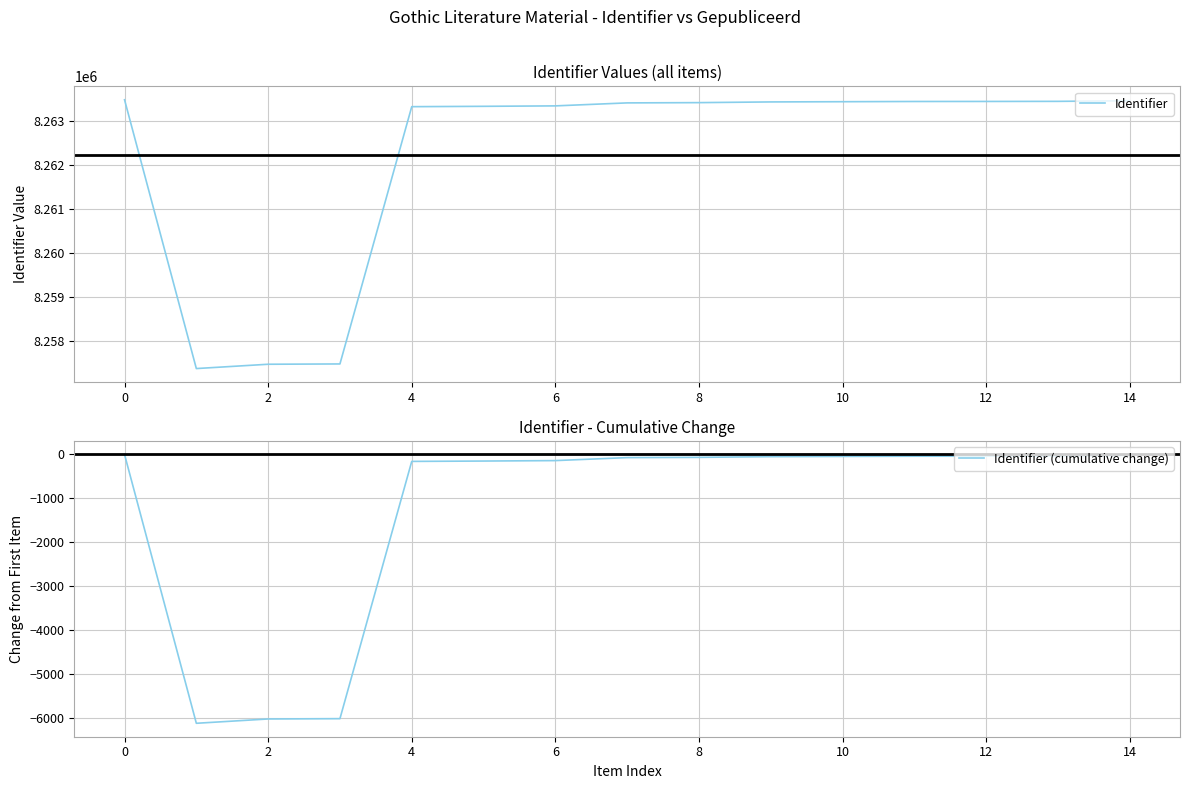

What is the highest value of the Identifier series?

8263493